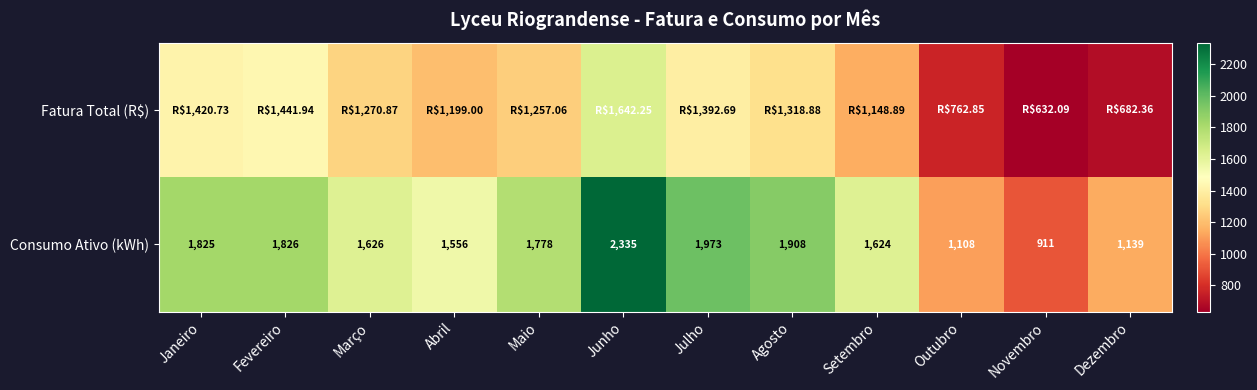

Where is Consumo Ativo (kWh) nearest to the value 1623?

Setembro